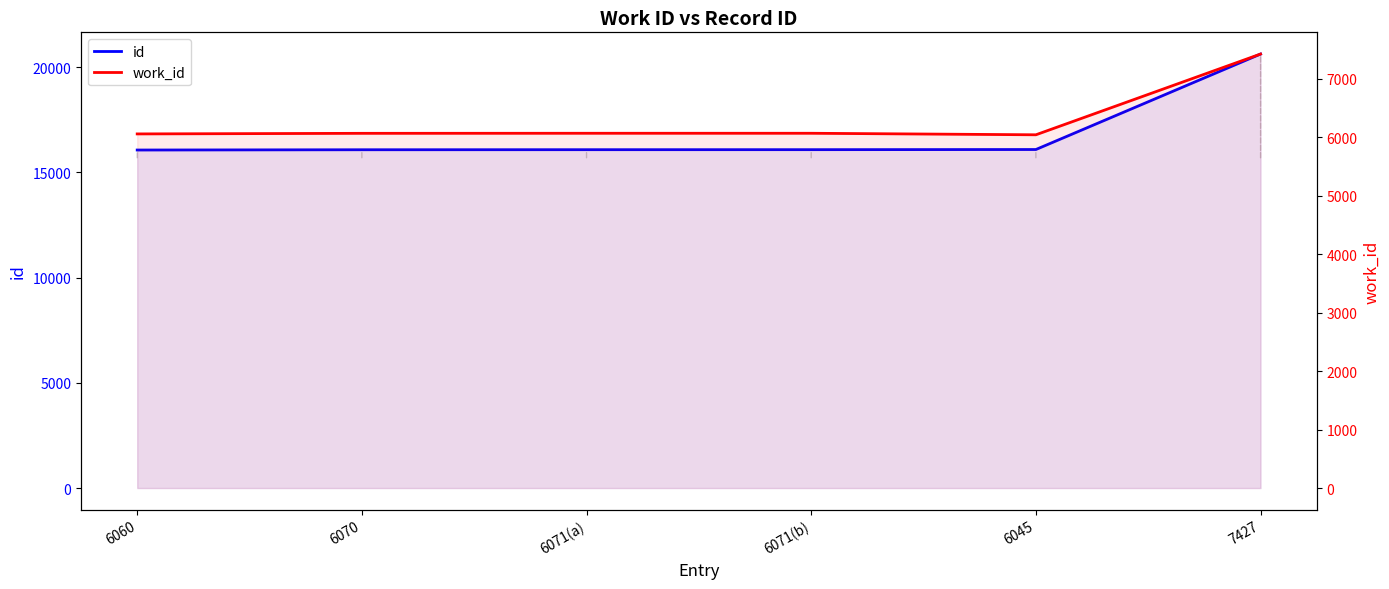

The value of work_id at 6045 is 6045. True or false?

True